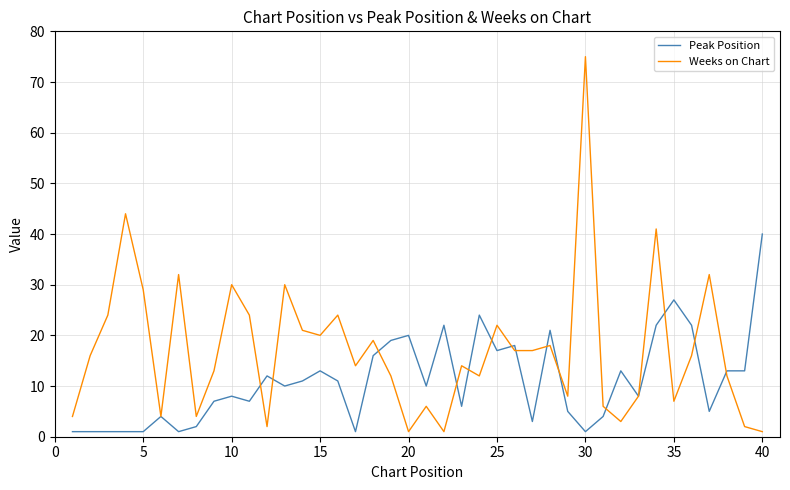

Which series has the largest total across all categories?

Weeks on Chart